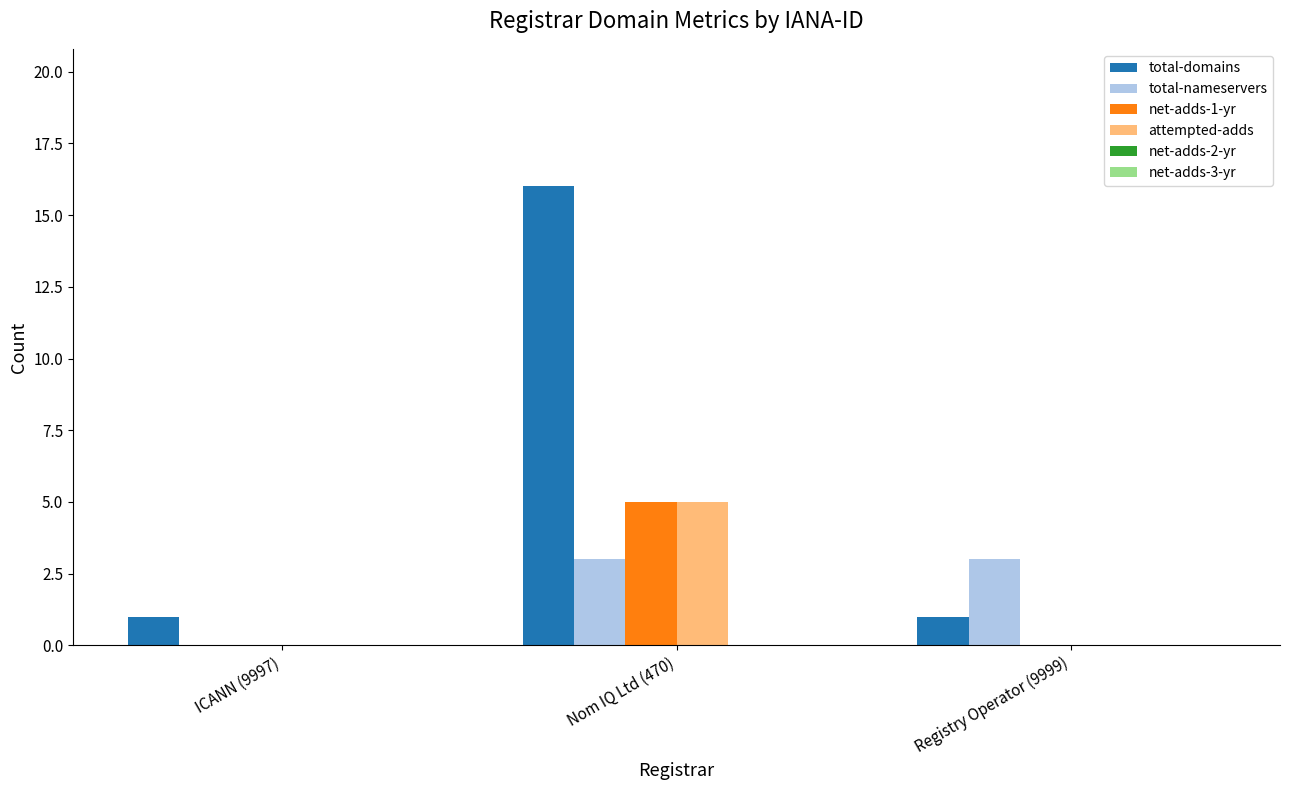

What is the average value of the total-nameservers series?

2